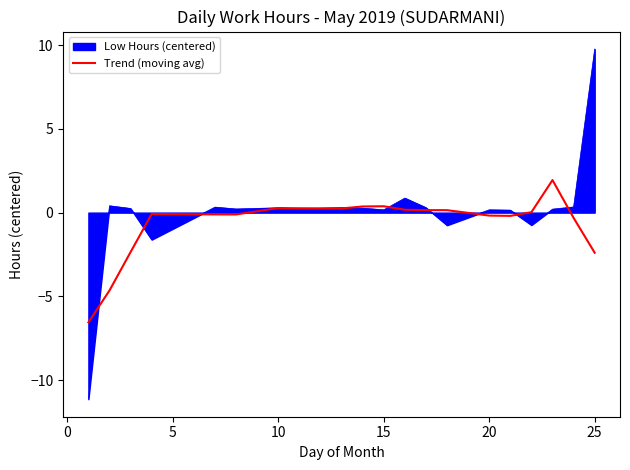

What is the maximum value for Trend (moving avg)?

1.9